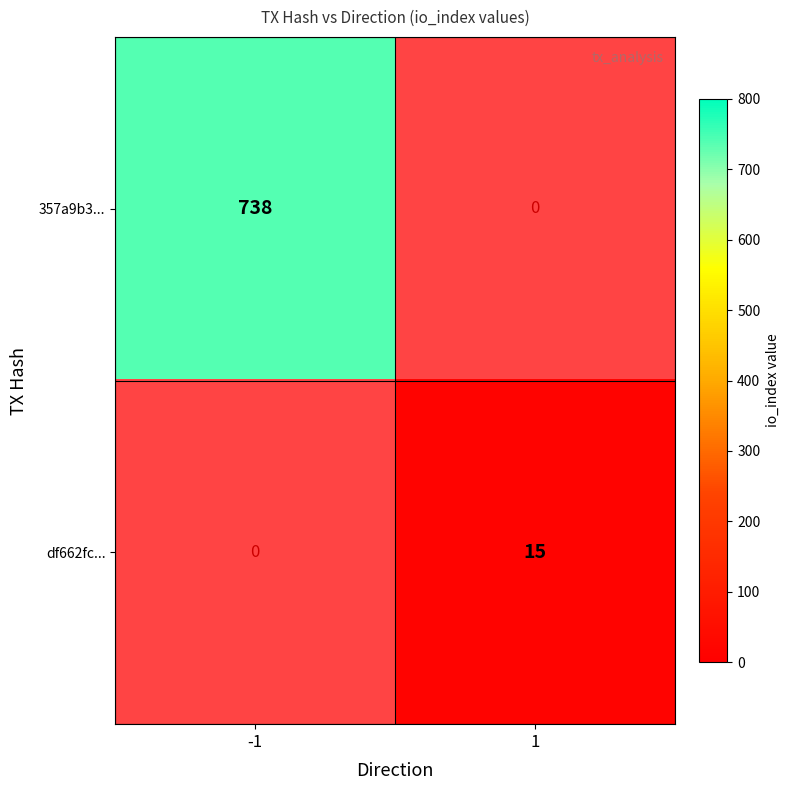

The 357a9b3... series shows 738 at -1. True or false?

True